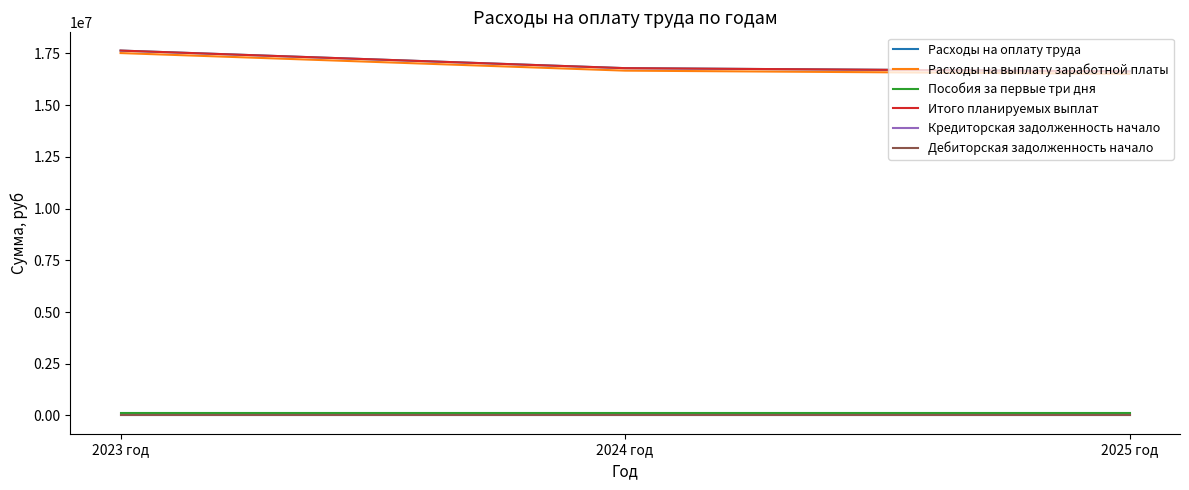

The Расходы на оплату труда series shows 16631055.3 at 2025 год. True or false?

True